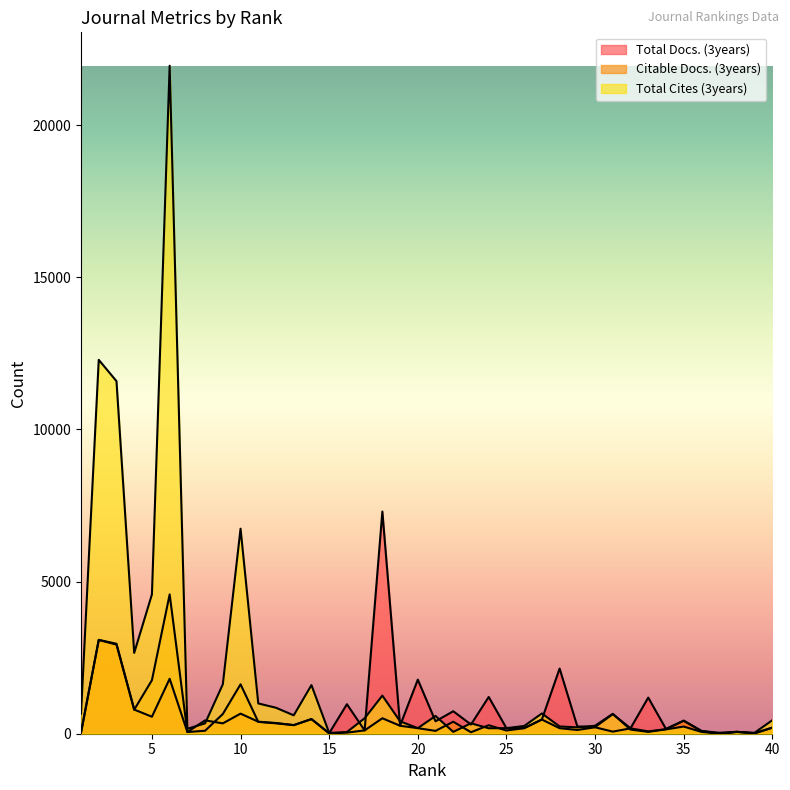

What are all the series names shown in the legend?

Total Docs. (3years), Citable Docs. (3years), Total Cites (3years)